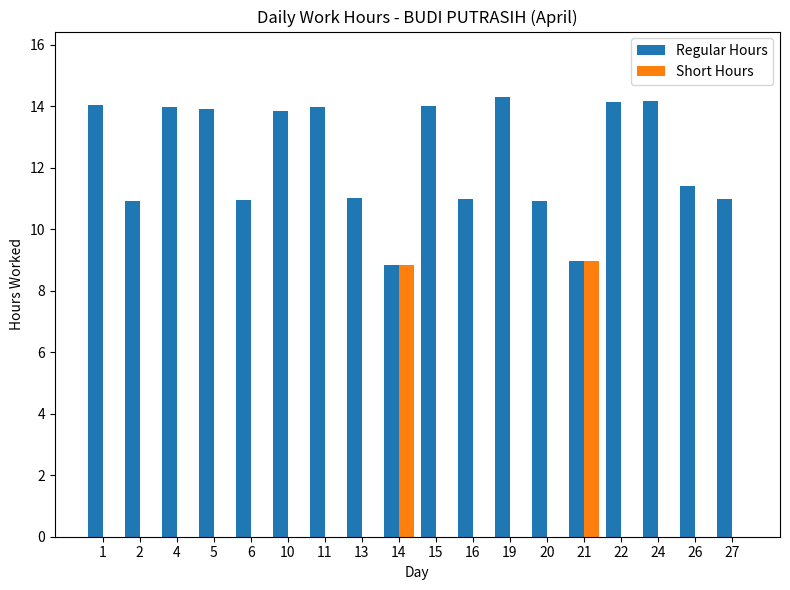

Are the bars grouped side by side (vs. stacked)?

Yes